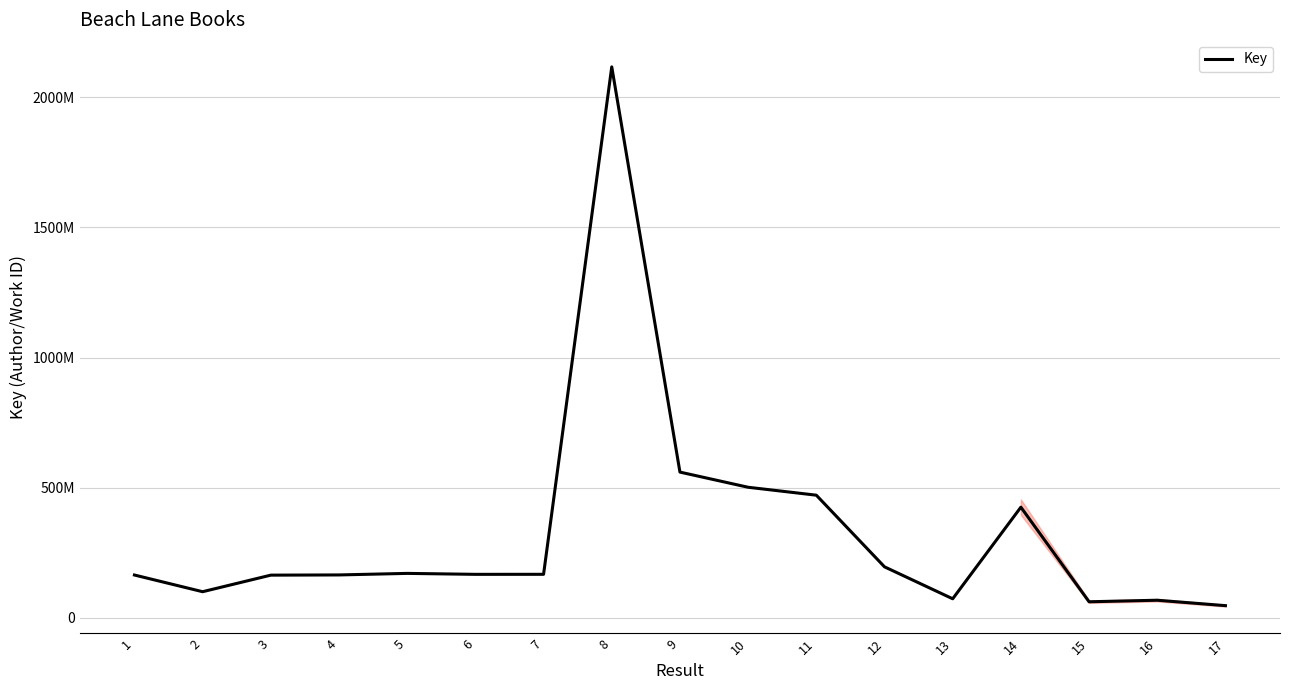

Between 4 and 1, which is larger?

4